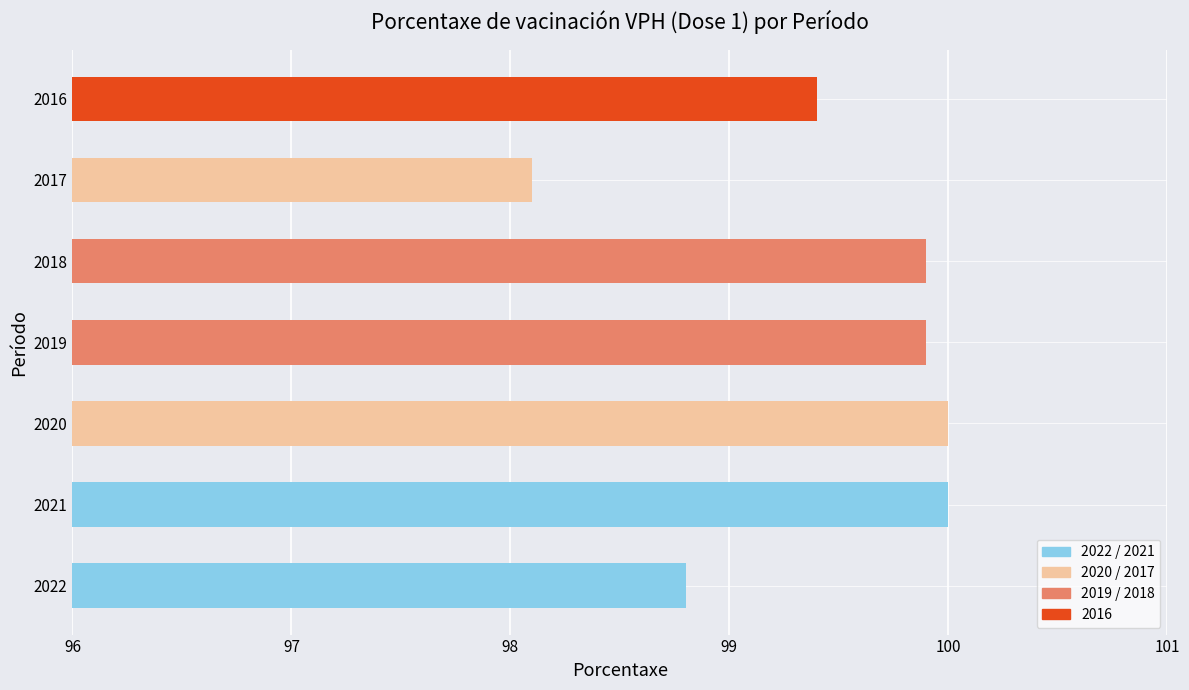

Is it true that the value at 2018 is 99.9?

True